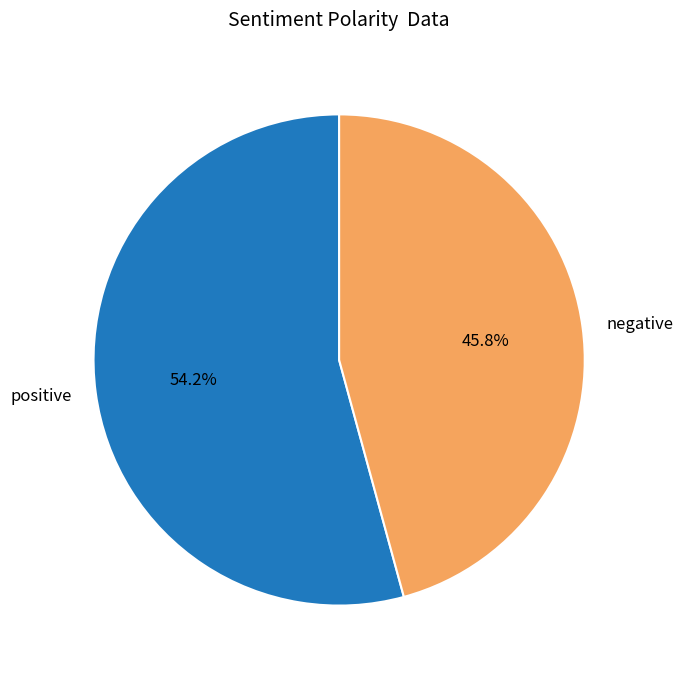

Which slice is the largest?

positive